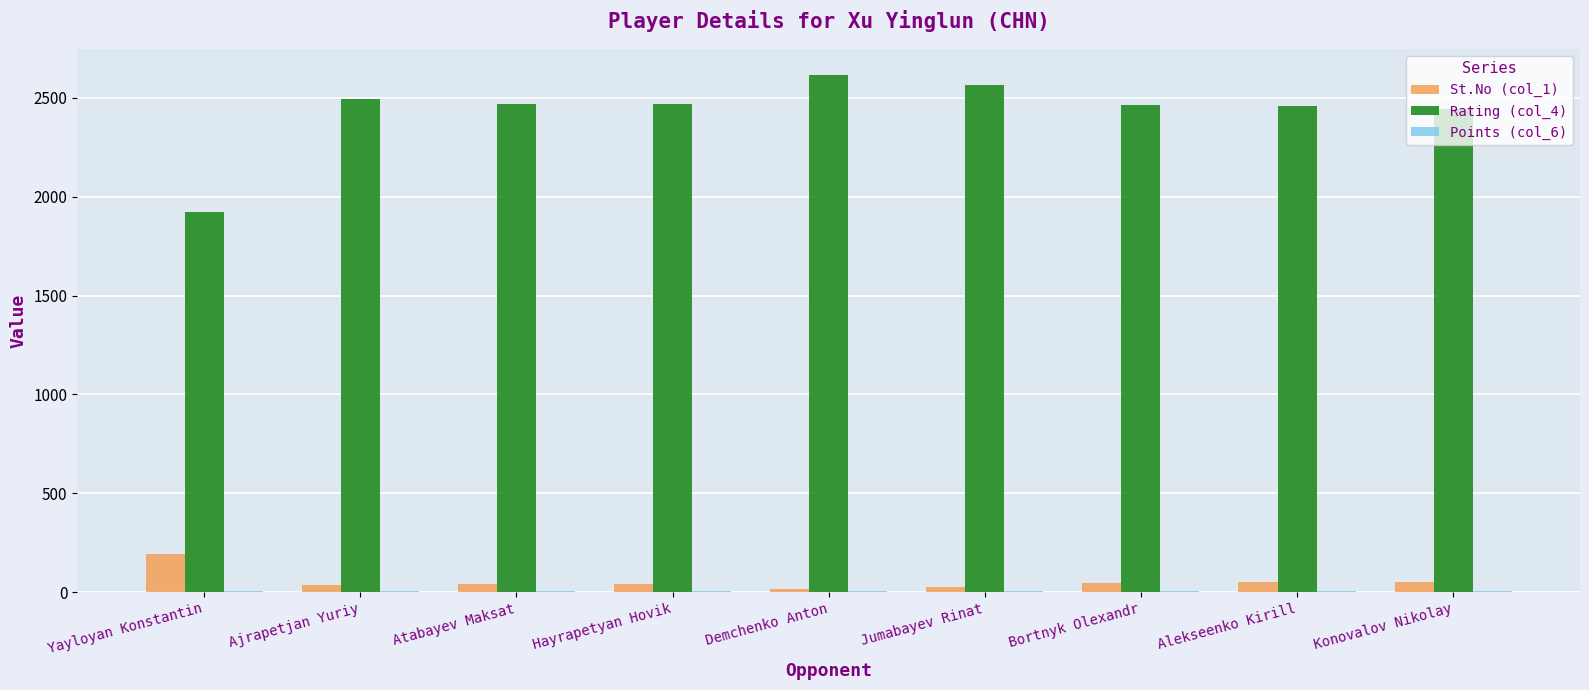

Which series has the largest total across all categories?

Rating (col_4)